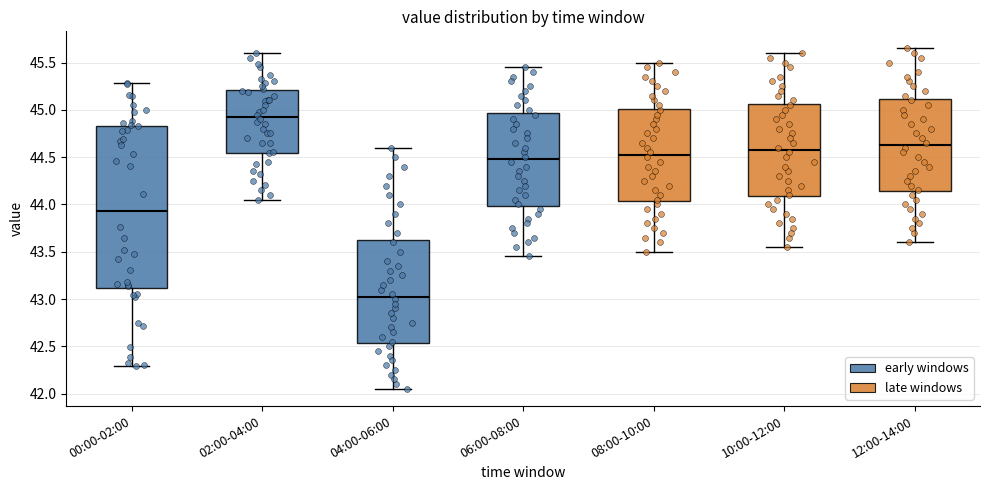

Where does the lower whisker of the box for 00:00-02:00 end on the y-axis? The values are not printed on the chart, so give them approximately, as read against the axis.

42.30